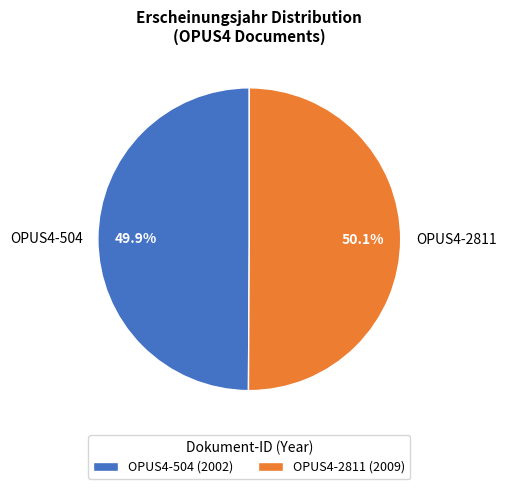

Do OPUS4-504 and OPUS4-2811 together represent more than half of the pie?

Yes